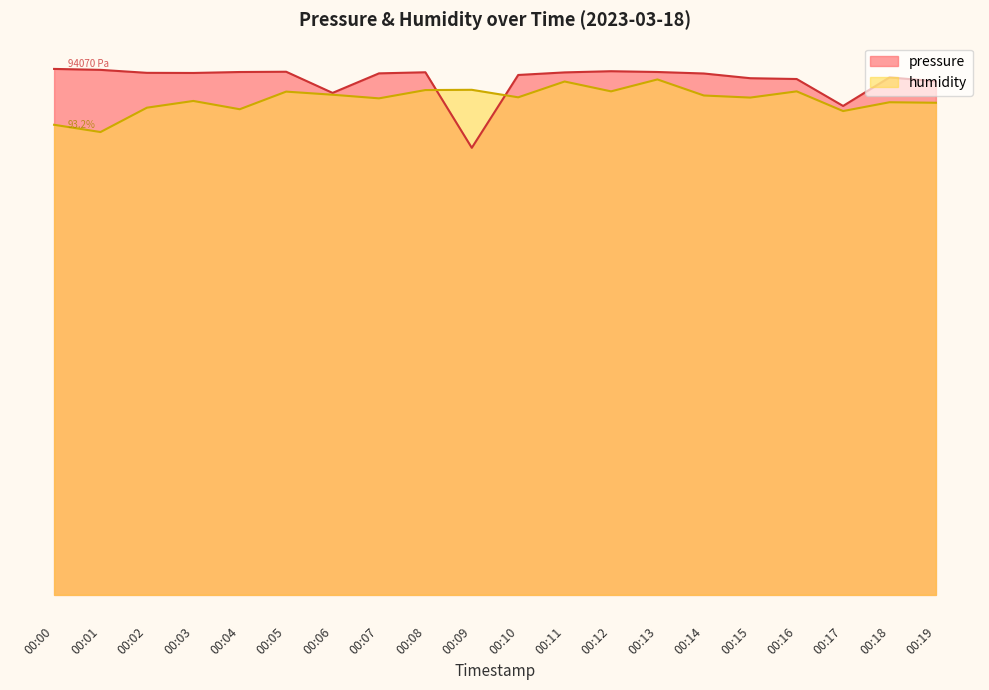

What is the difference between the second highest and minimum values in the pressure series?

14.8